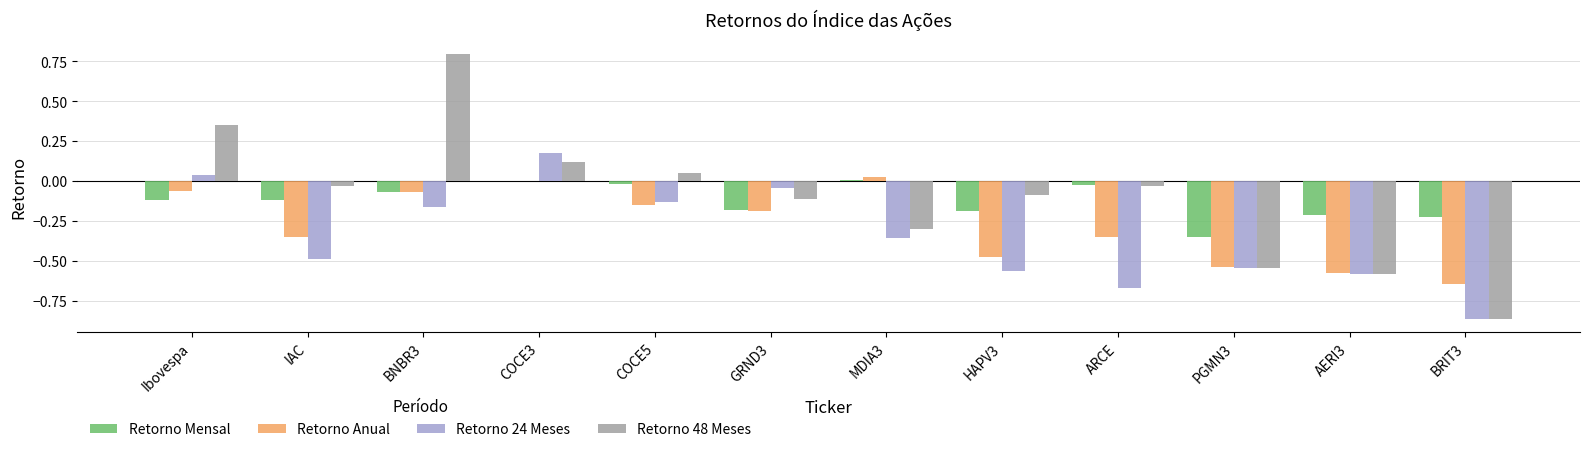

Between BNBR3 and PGMN3, which series saw the biggest shift?

Retorno 48 Meses